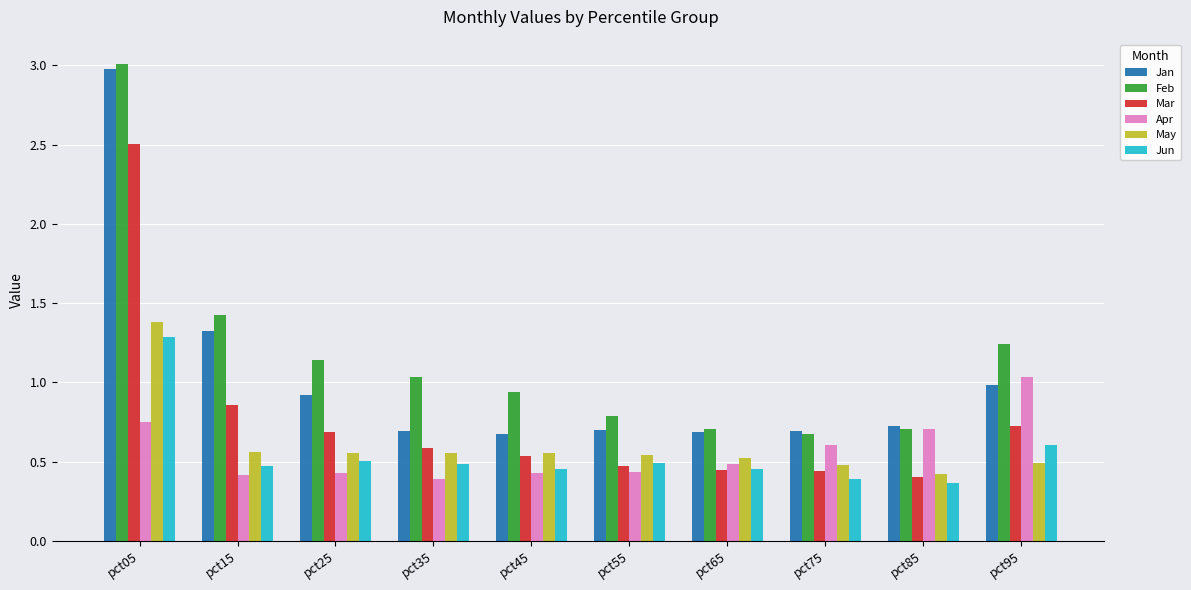

The Feb series shows 0.7 at pct85. True or false?

True